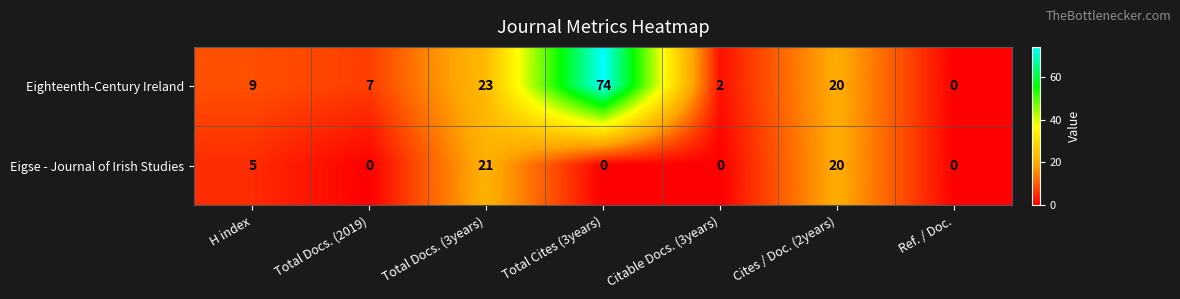

At how many categories does at least one series exceed 65?

1